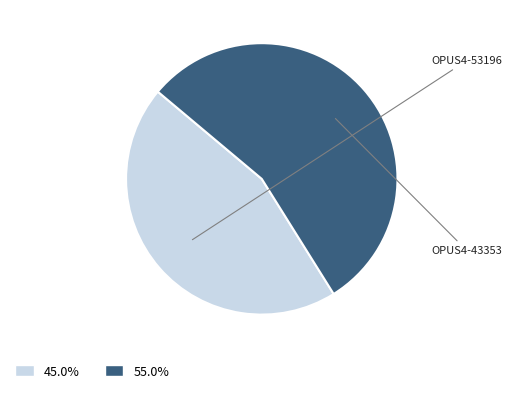

Which category has the smallest portion of the pie?

OPUS4-53196